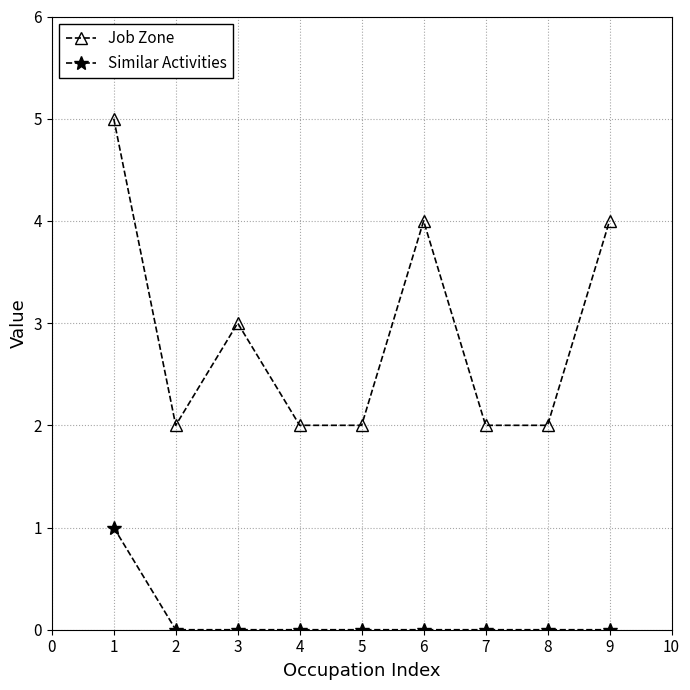

At which category is the sum across all series the highest?

1